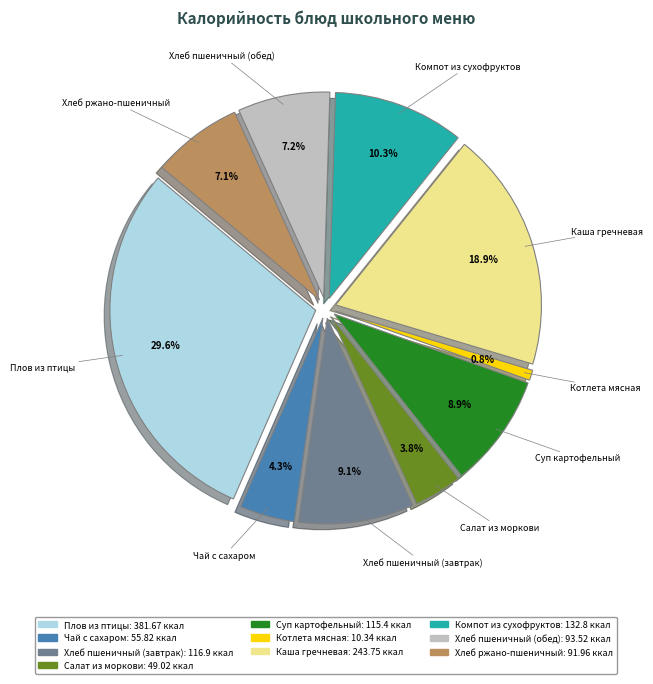

Count the number of slices in the pie.

10